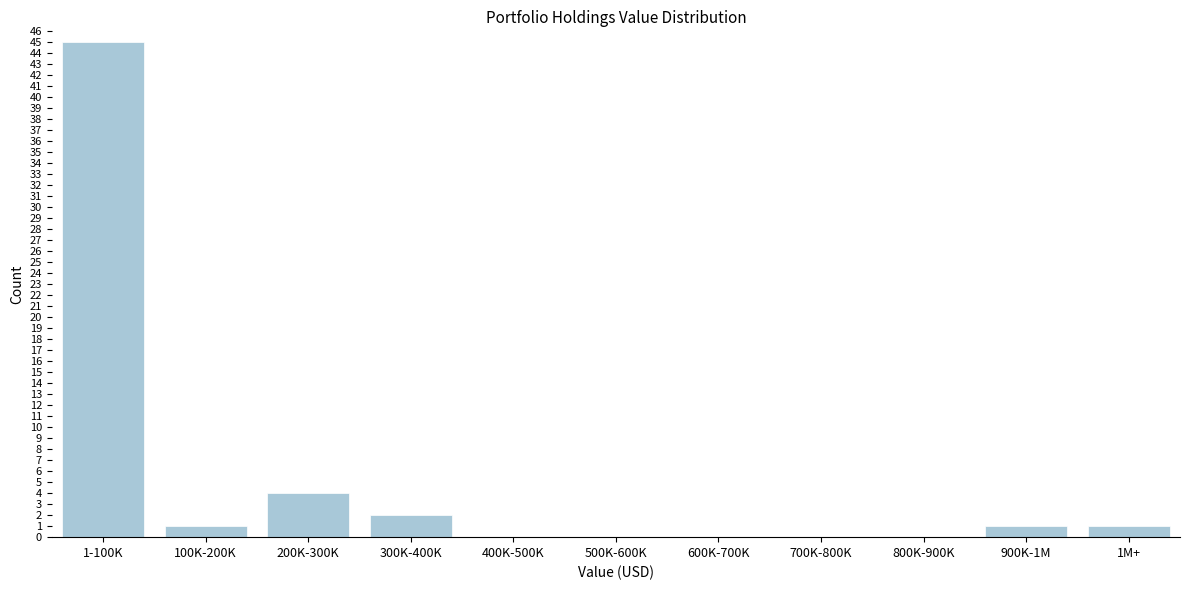

Reading right to left, list all the values displayed in this chart.

1M+=1	900K-1M=1	800K-900K=0	700K-800K=0	600K-700K=0	500K-600K=0	400K-500K=0	300K-400K=2	200K-300K=4	100K-200K=1	1-100K=45